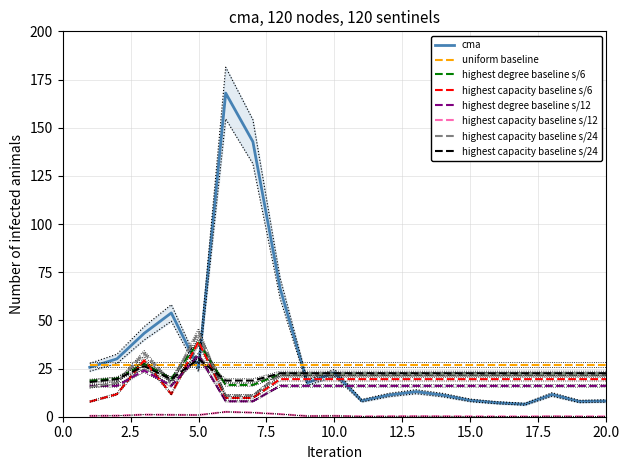

True or false: Valor total maximo has a value of 0.1 at 9.

False